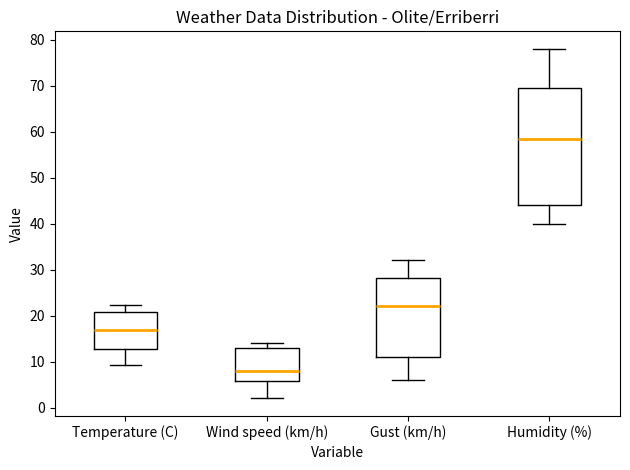

Reading left to right, read every box against the y-axis: the position of its median line, the range the box covers, and the ends of its whiskers. The values are not printed on the chart, so give them approximately, as read against the axis.

Temperature (C): median 17, box 13 to 21, whiskers 9 to 22
Wind speed (km/h): median 8, box 6 to 13, whiskers 2 to 14
Gust (km/h): median 22, box 11 to 28, whiskers 6 to 32
Humidity (%): median 59, box 44 to 70, whiskers 40 to 78